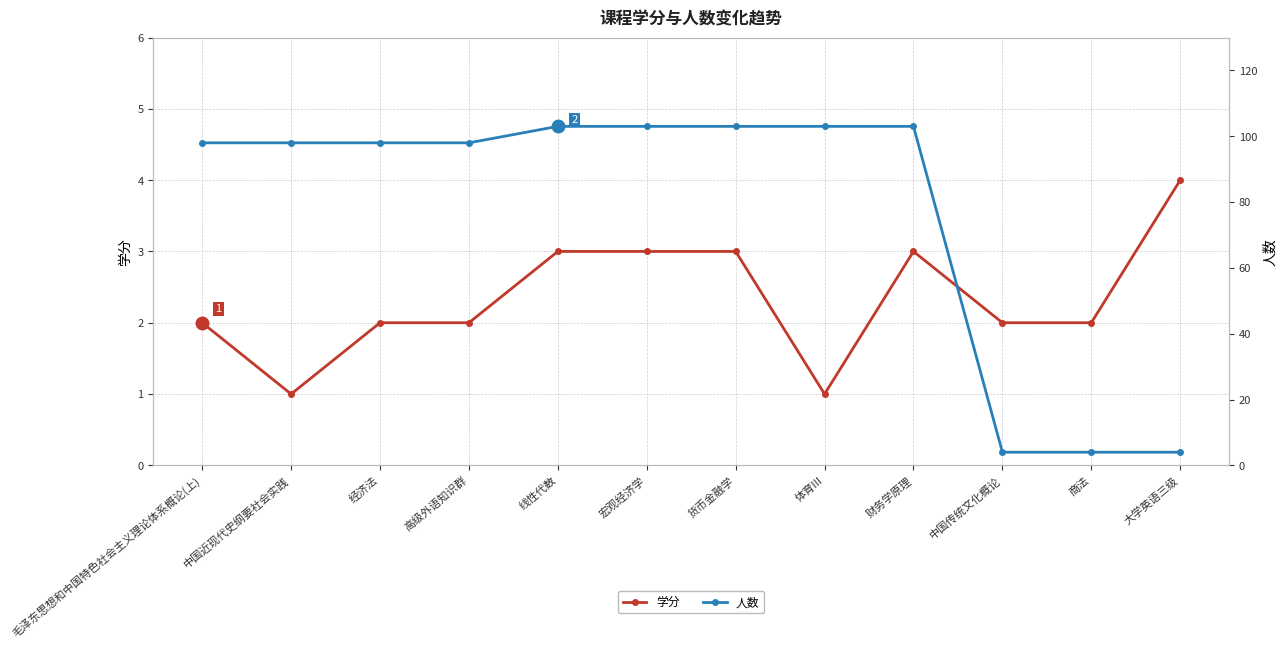

What is the greatest value displayed?

103